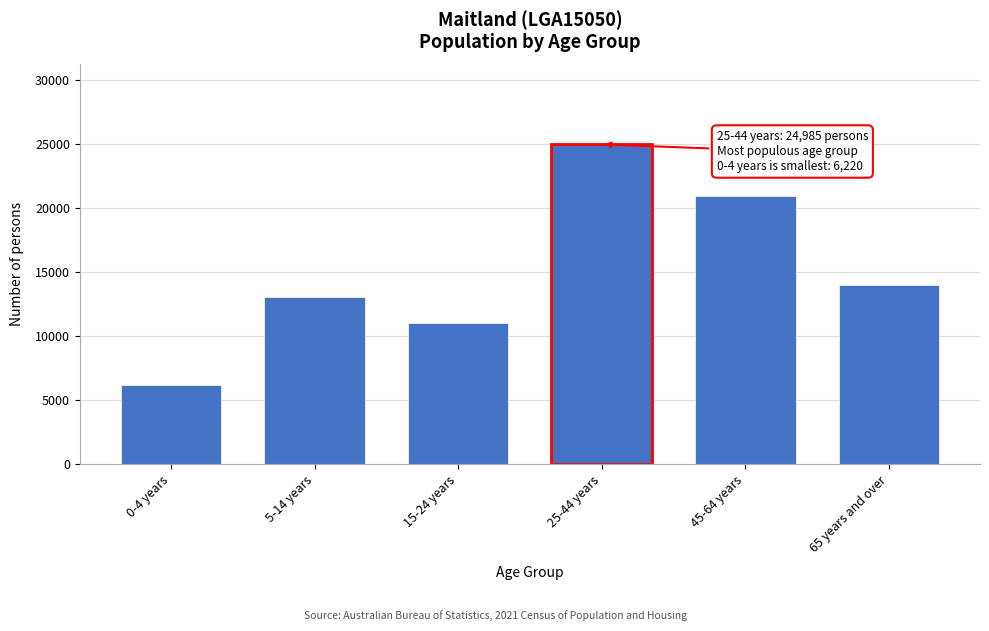

Reading left to right, transcribe all the data shown in this chart.

6220	13049	11041	24985	20930	14004